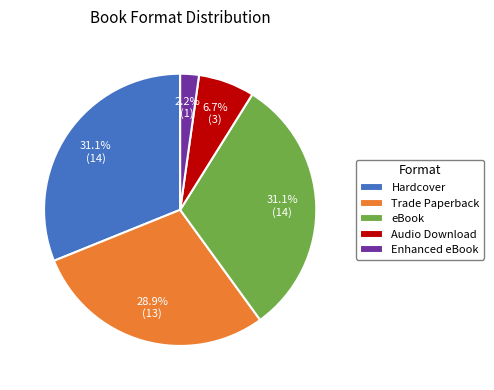

Is there any slice that represents more than half of the pie?

No